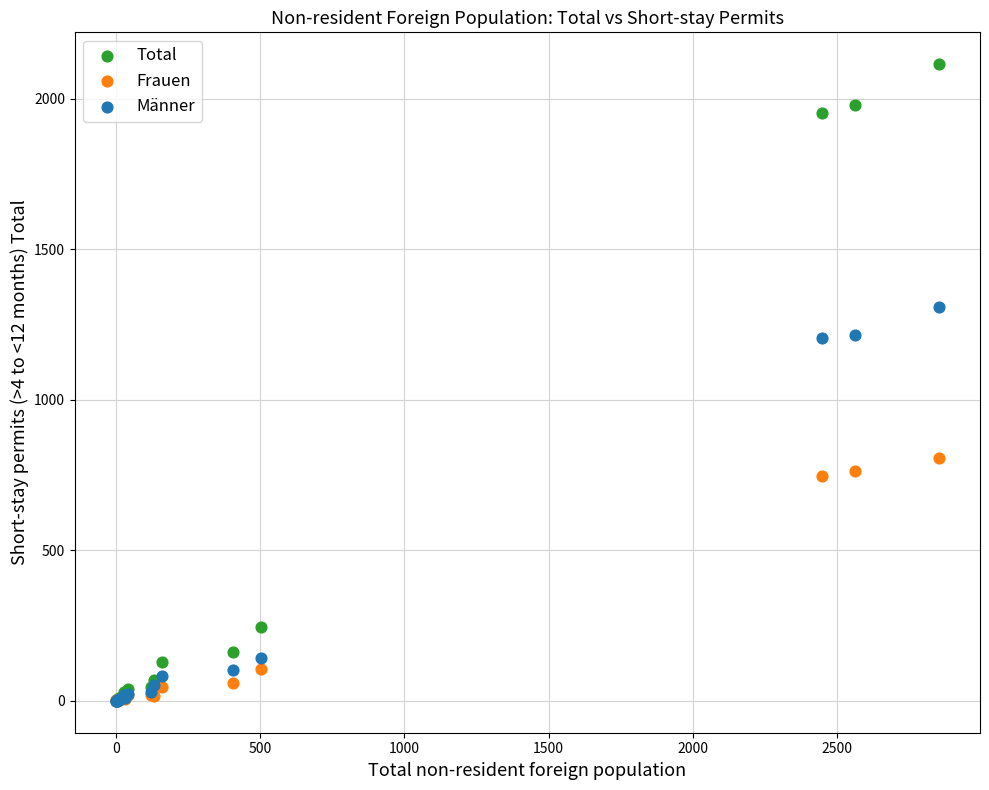

Which series reaches the maximum Y coordinate?

Total